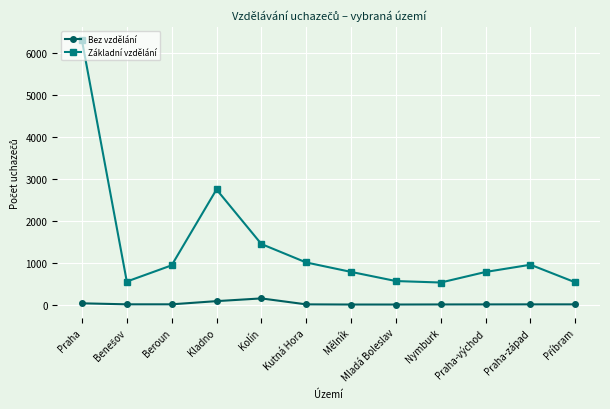

Which label corresponds to the largest value in the chart?

Praha